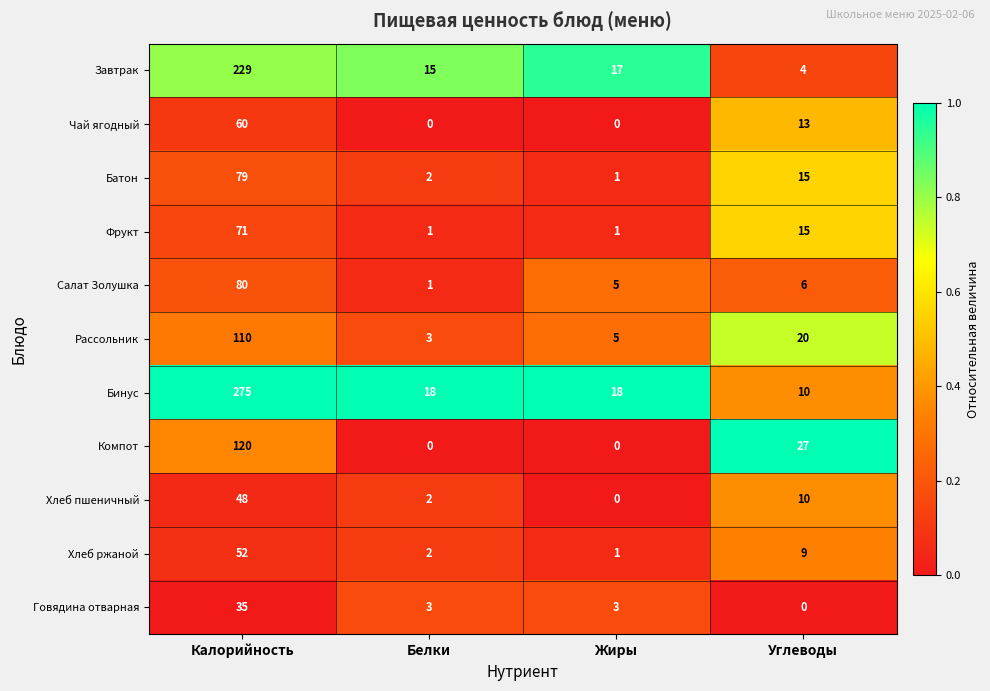

What is the maximum value shown in the chart?

275